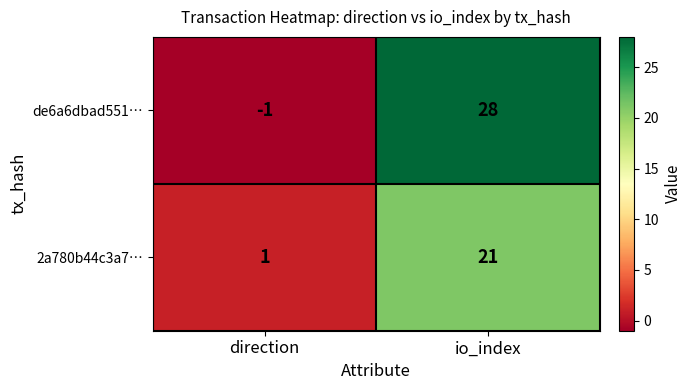

Reading right to left, transcribe all the data shown in this chart.

de6a6dbad551…: 28	-1
2a780b44c3a7…: 21	1